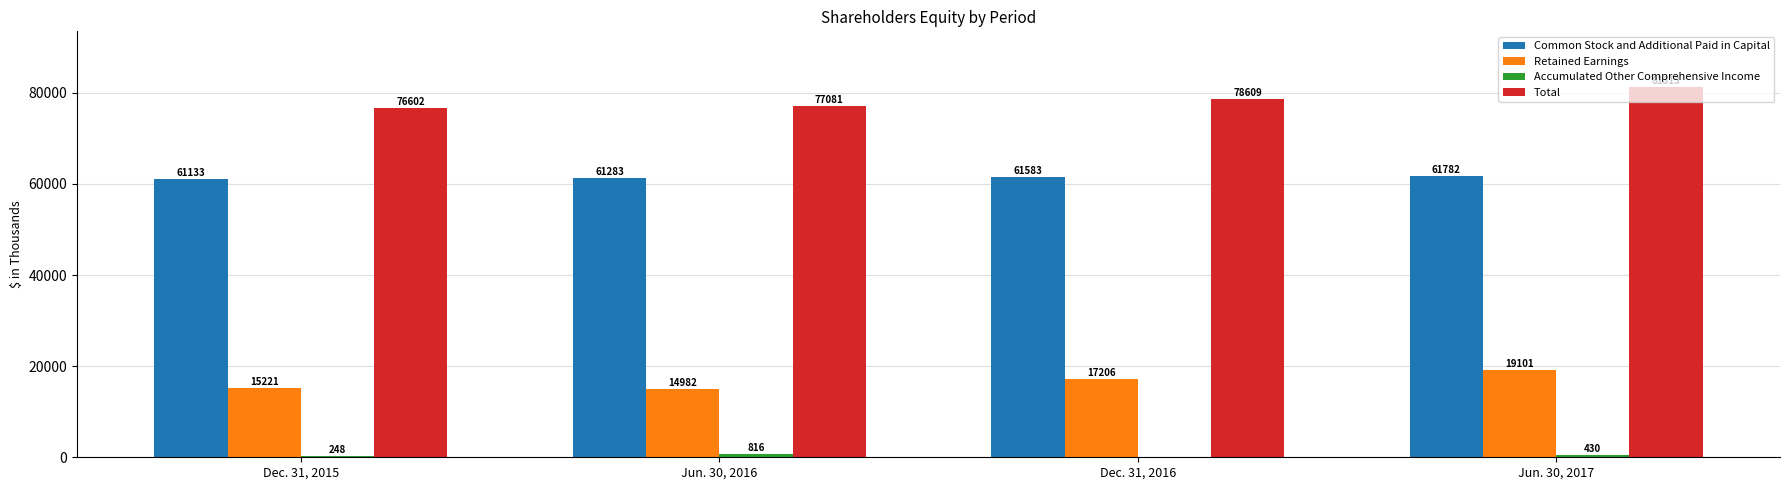

What is the sum of the Total values at Jun. 30, 2016 and Jun. 30, 2017?

158394